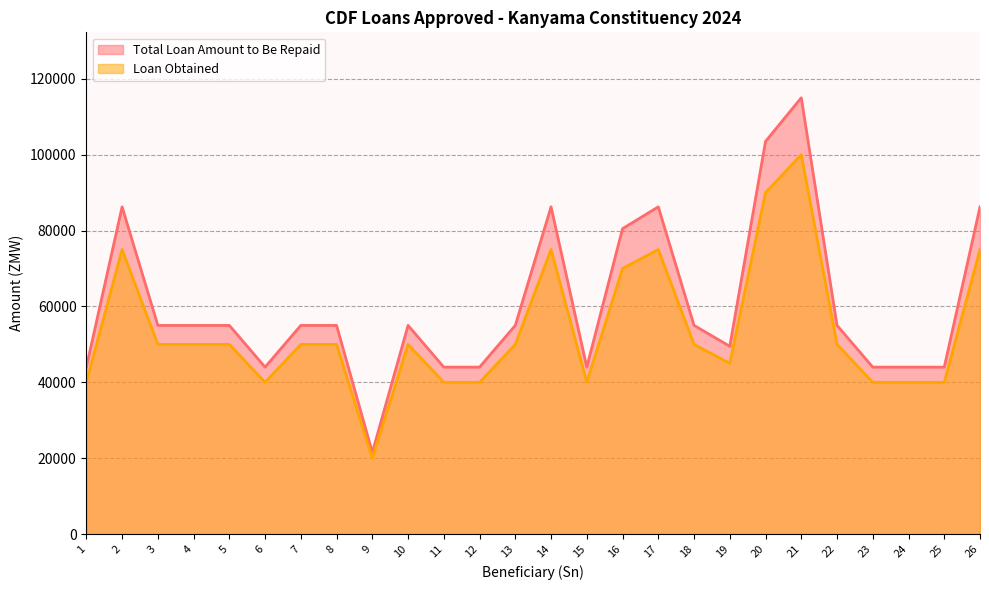

What is the difference between the second highest and second lowest values in the Total Loan Amount to Be Repaid series?

59500